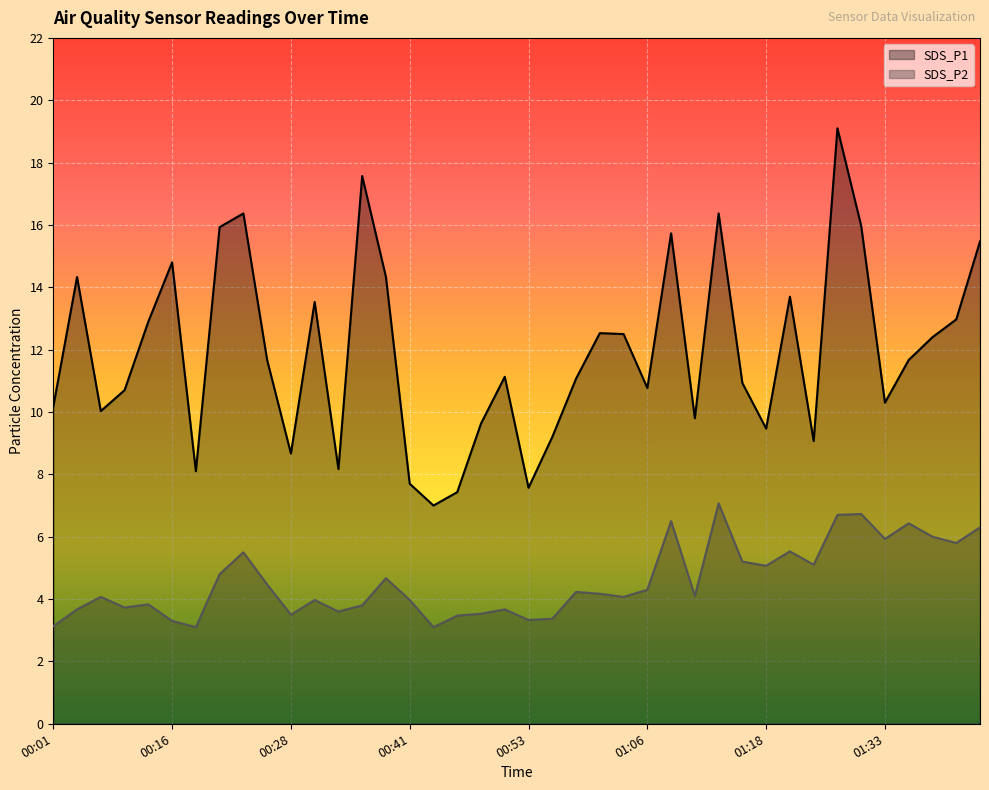

What is the sum of all SDS_P2 values?

182.8